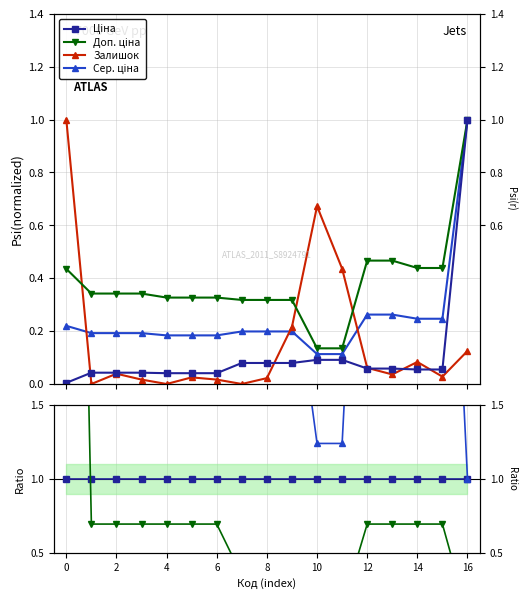

What is the label of the 13th point from the left?

12